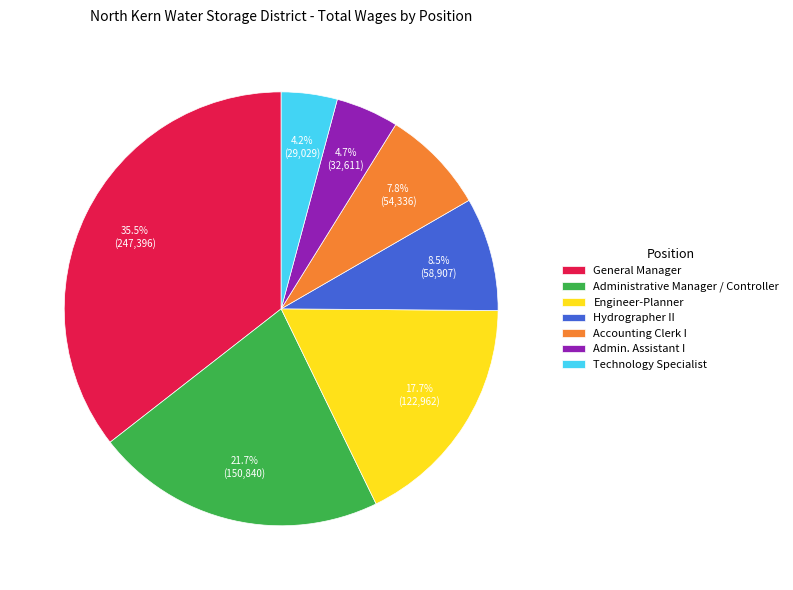

Combined, do General Manager and Hydrographer II account for over 50%?

No